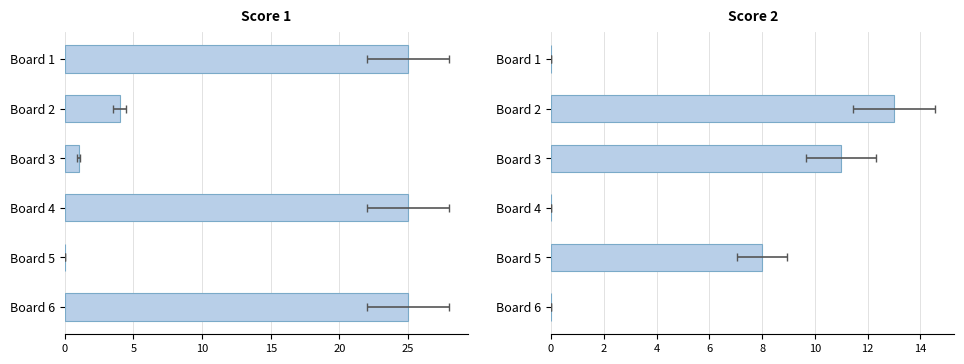

How many bars are there in each group?

2